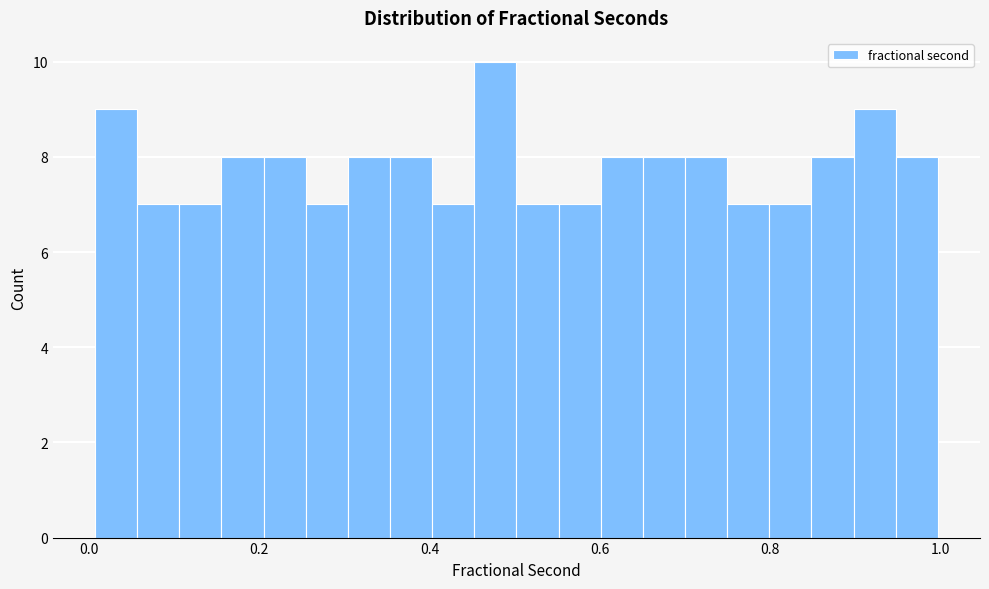

Read against the x-axis, roughly where is the centre of the tallest bar?

0.48